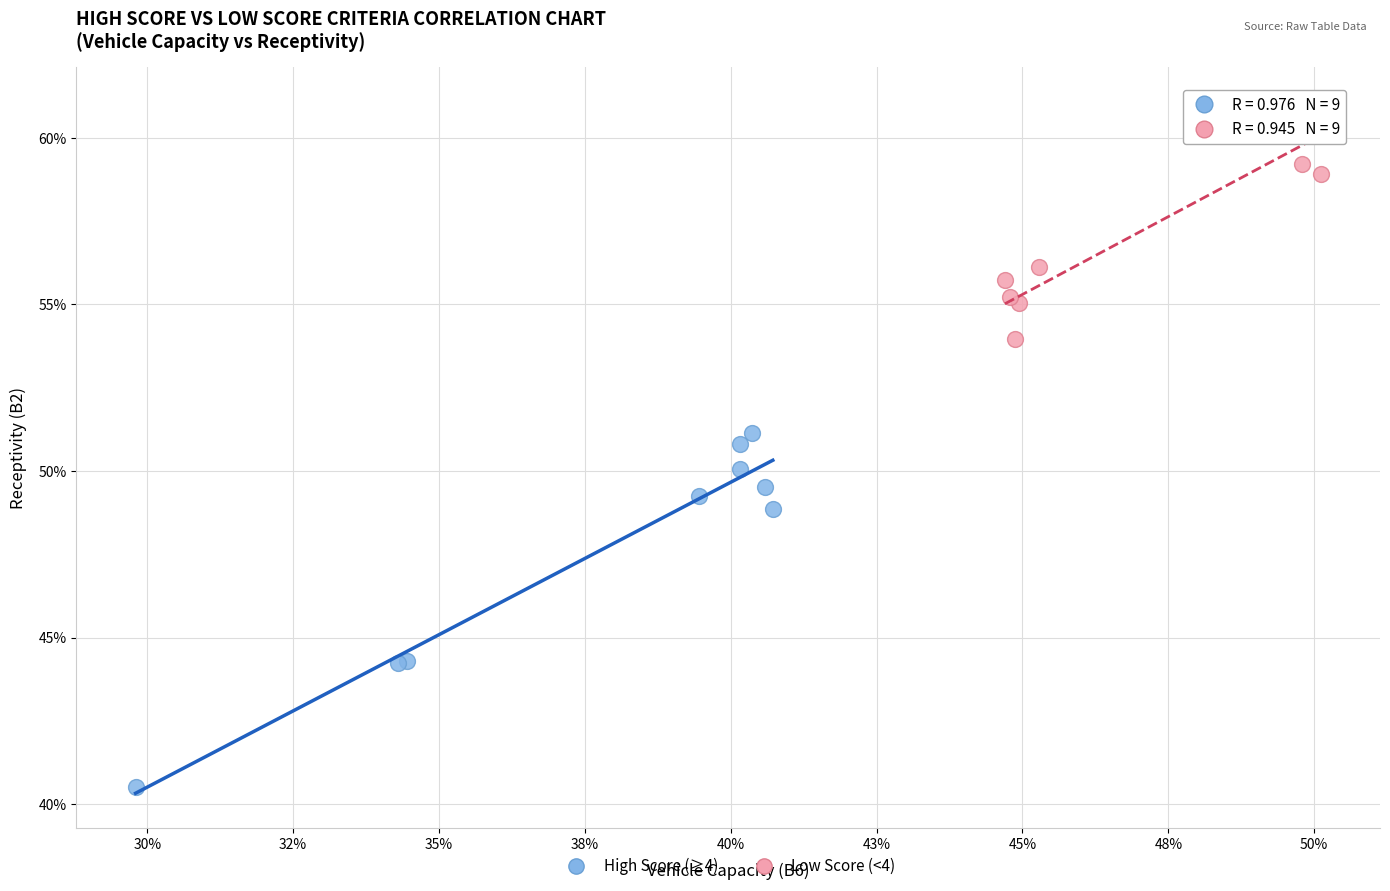

Which series contains the lowest Y value?

High Score (≥4)